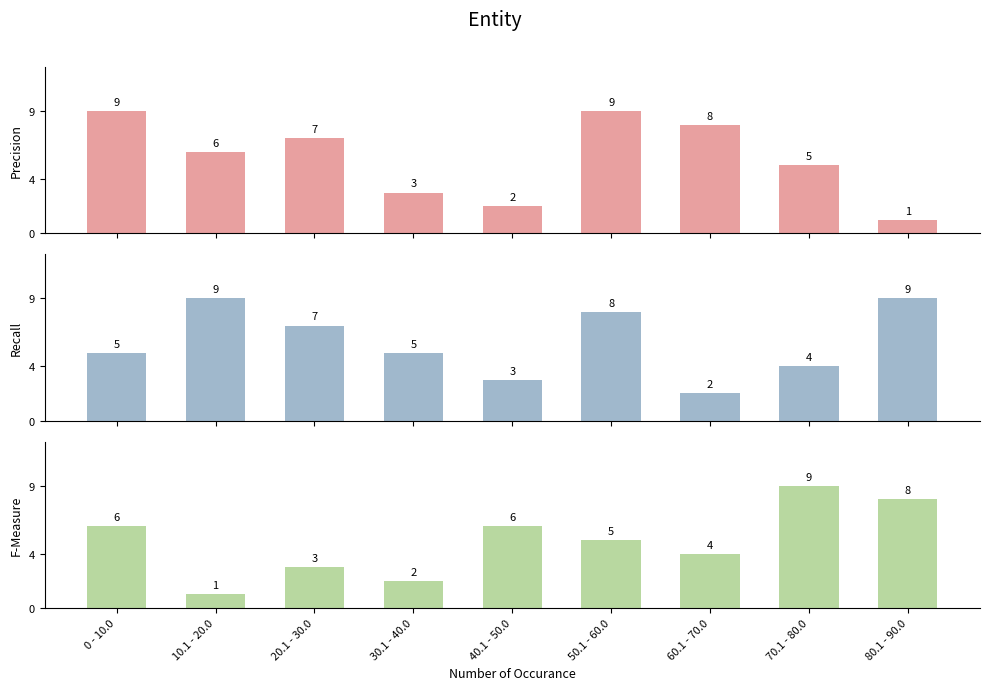

Between 50.1 - 60.0 and 80.1 - 90.0, which is larger?

50.1 - 60.0